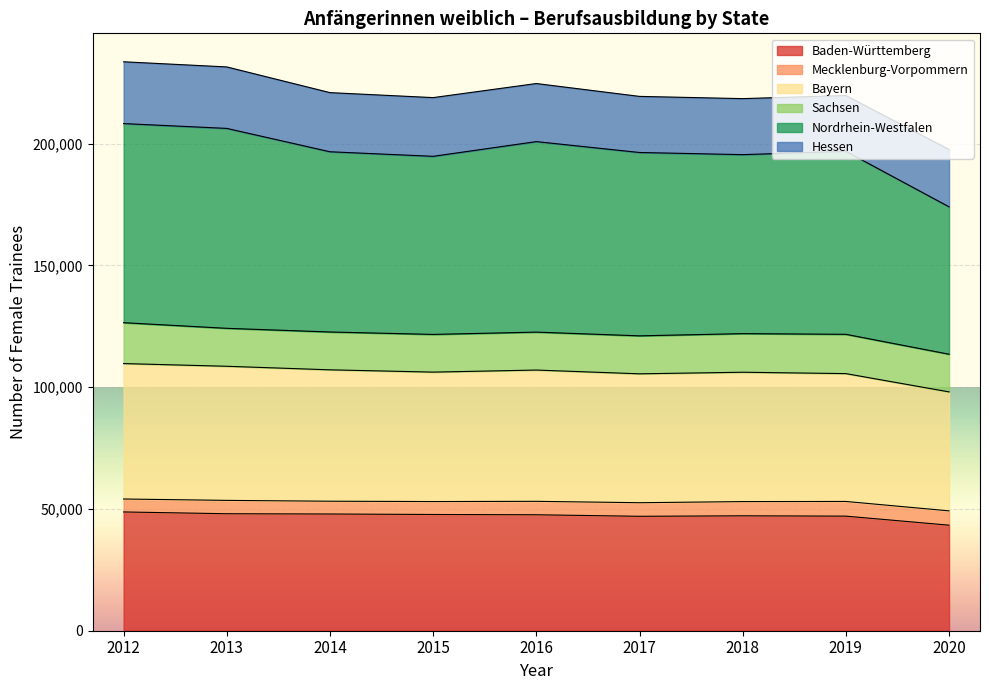

What is the difference between the maximum and minimum values in the Baden-Württemberg series?

5435